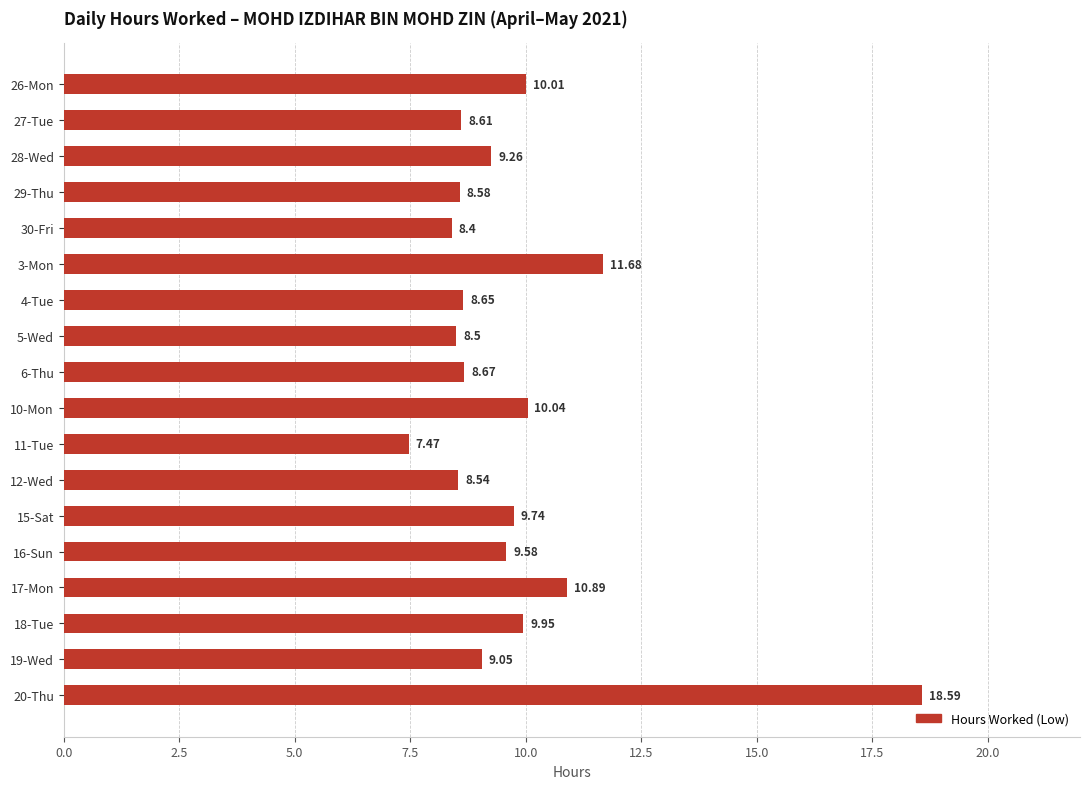

What is the average value?

9.8